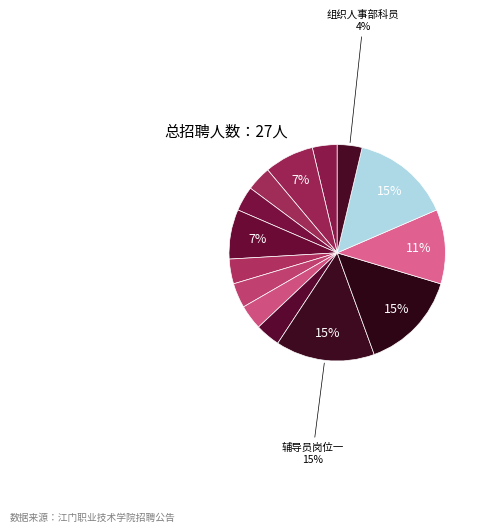

Rank the categories by value from lowest to highest.

工程造价专业教师, 应用电子技术专业教师, 信息技术类专业教师, 电气自动化技术专业教师, 学前教育专业教师, 小学语文教育专业教师, 软件技术专业教师, 组织人事部科员, 商务英语专业教师, 机械设计与制造专业教师, 实训室管理员, 辅导员岗位一, 辅导员岗位二, 办公室科员